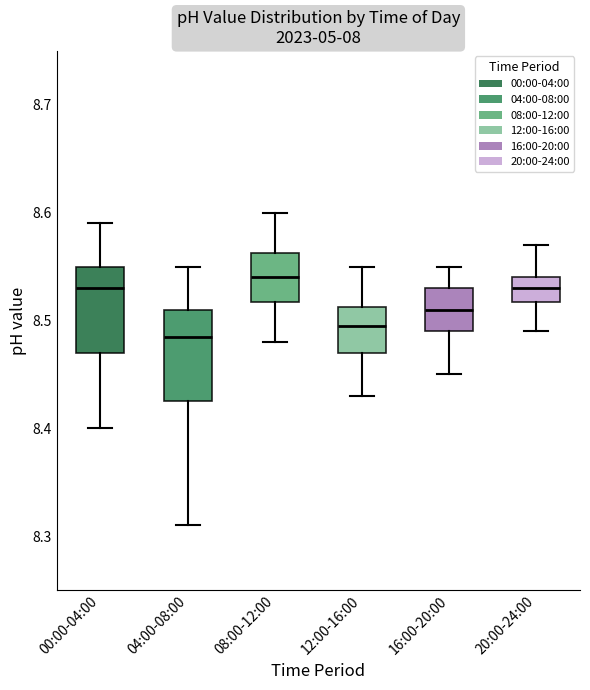

Reading left to right, transcribe this box plot: for each box, give where its median line is, the range the box spans, and where its two whiskers end, as read against the y-axis. The values are not printed on the chart, so give them approximately, as read against the axis.

00:00-04:00: median 8.53, box 8.47 to 8.55, whiskers 8.40 to 8.59
04:00-08:00: median 8.49, box 8.43 to 8.51, whiskers 8.31 to 8.55
08:00-12:00: median 8.54, box 8.52 to 8.56, whiskers 8.48 to 8.60
12:00-16:00: median 8.50, box 8.47 to 8.51, whiskers 8.43 to 8.55
16:00-20:00: median 8.51, box 8.49 to 8.53, whiskers 8.45 to 8.55
20:00-24:00: median 8.53, box 8.52 to 8.54, whiskers 8.49 to 8.57